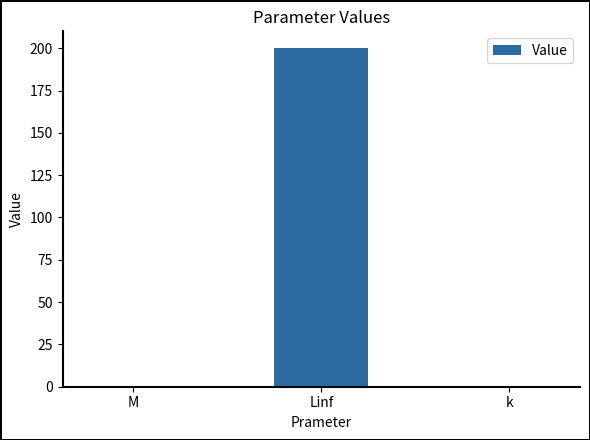

Which label corresponds to the largest value in the chart?

Linf